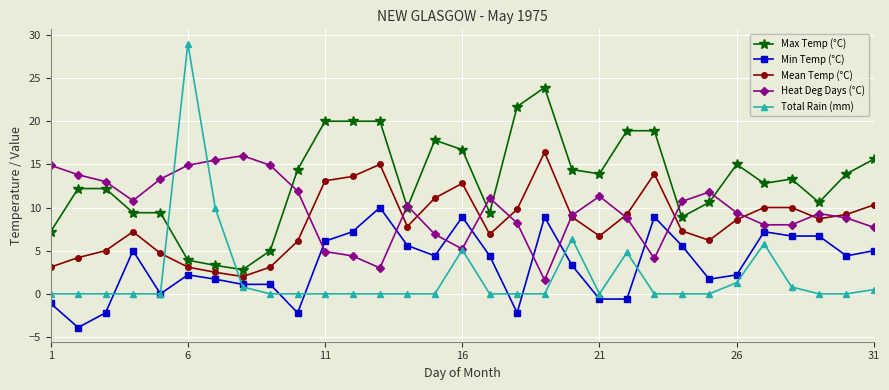

Which series has the largest total across all categories?

Max Temp (°C)